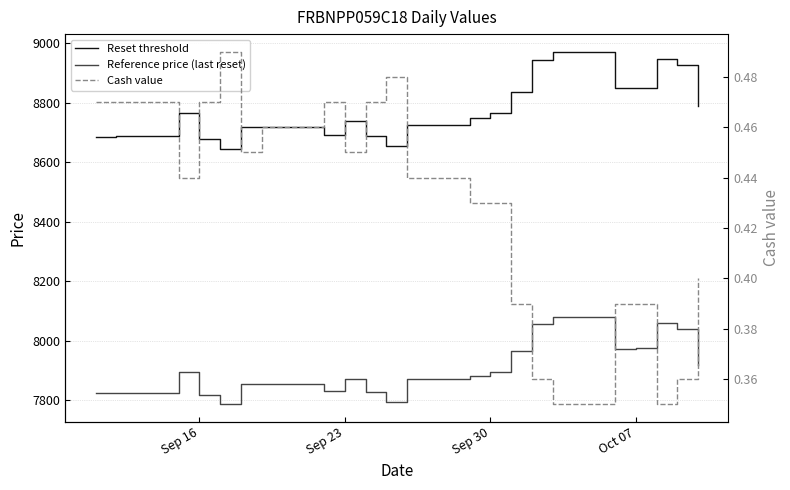

How many interior local peaks does the Cash value series have?

3